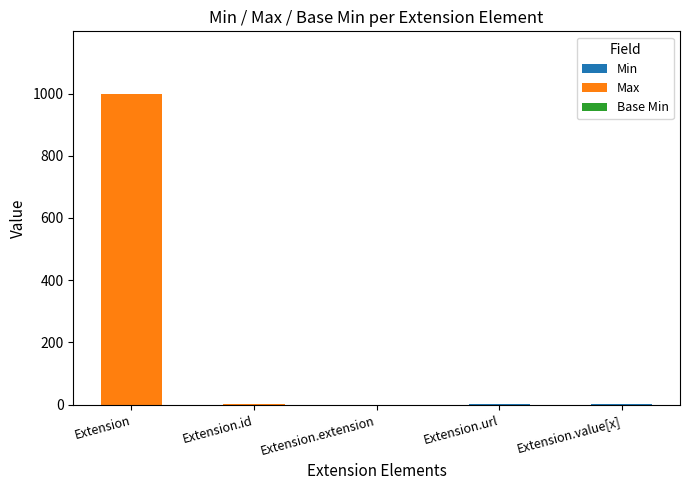

At which category is the sum across all series the highest?

Extension